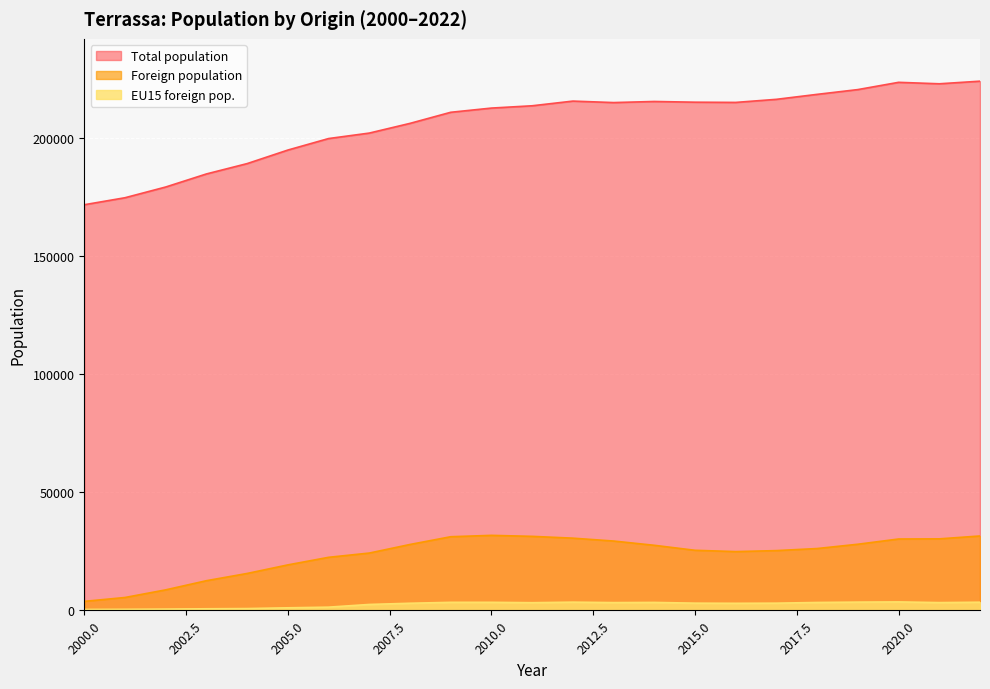

Which series has the widest spread of values?

Total population